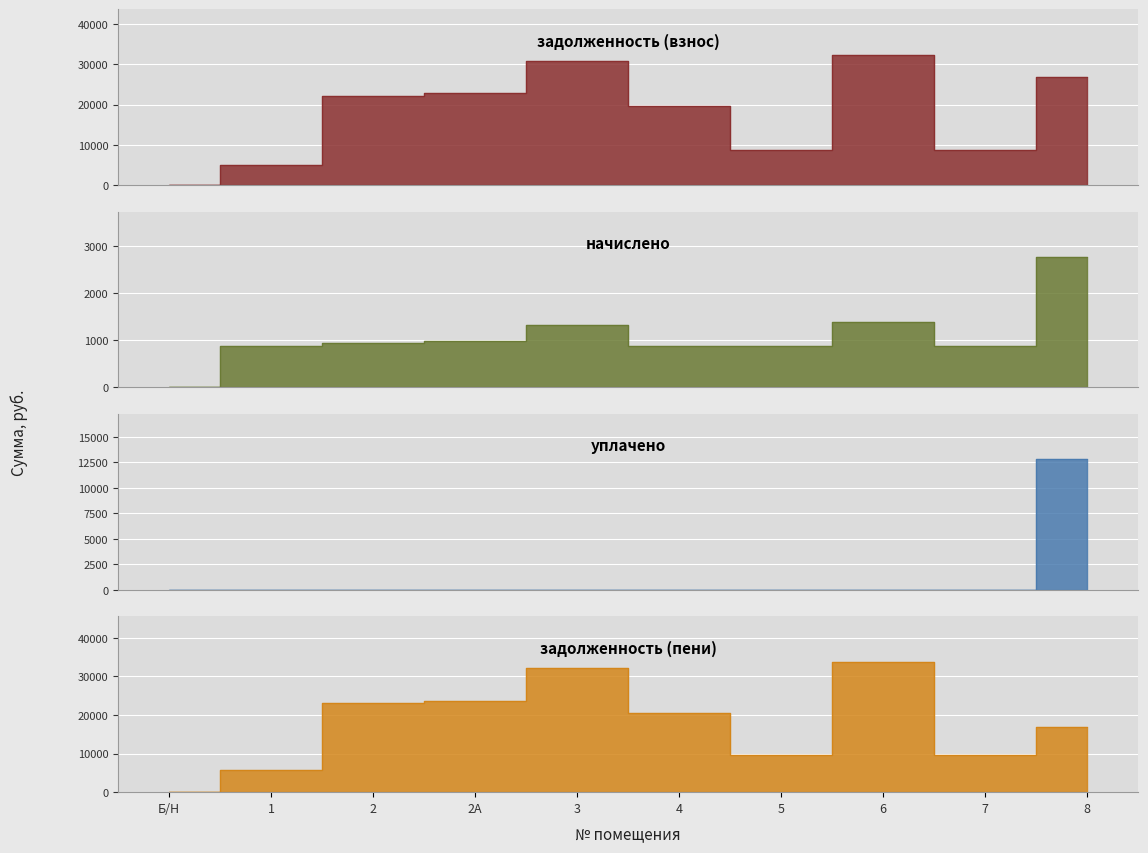

What is the label of the 4th point from the left?

2А